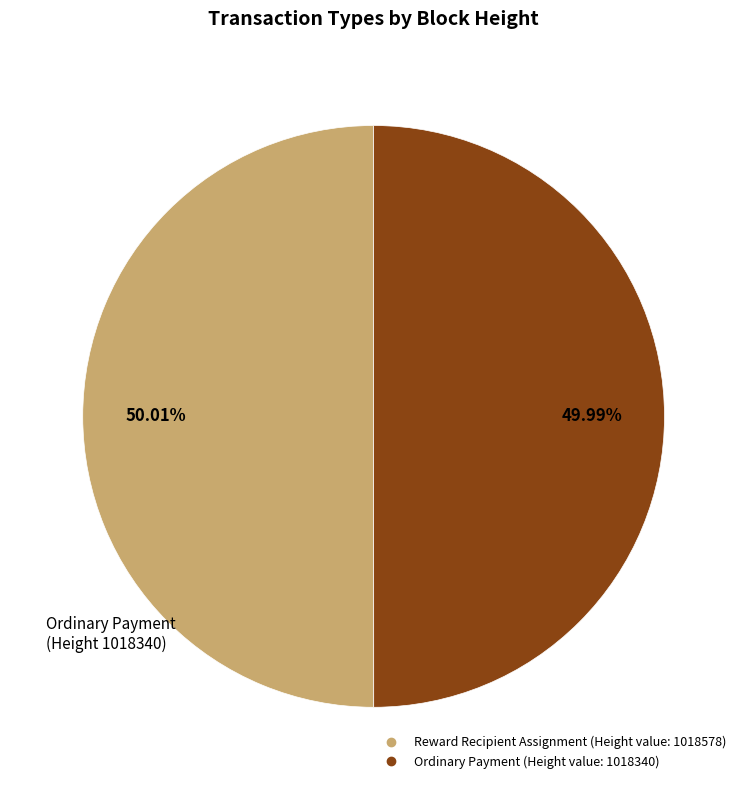

Is there any slice that represents more than half of the pie?

Yes